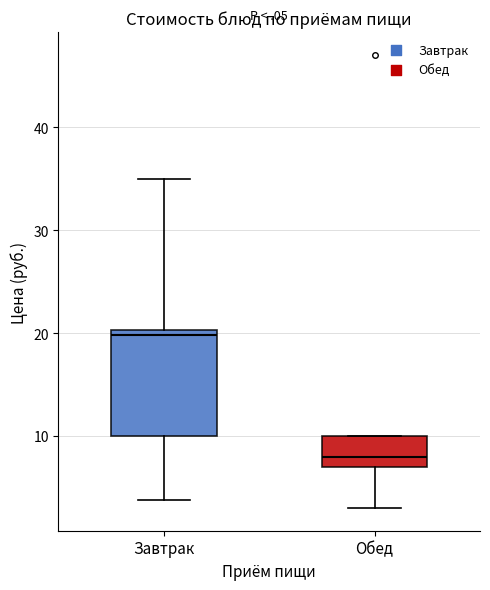

Which box's median line is the lowest?

Обед